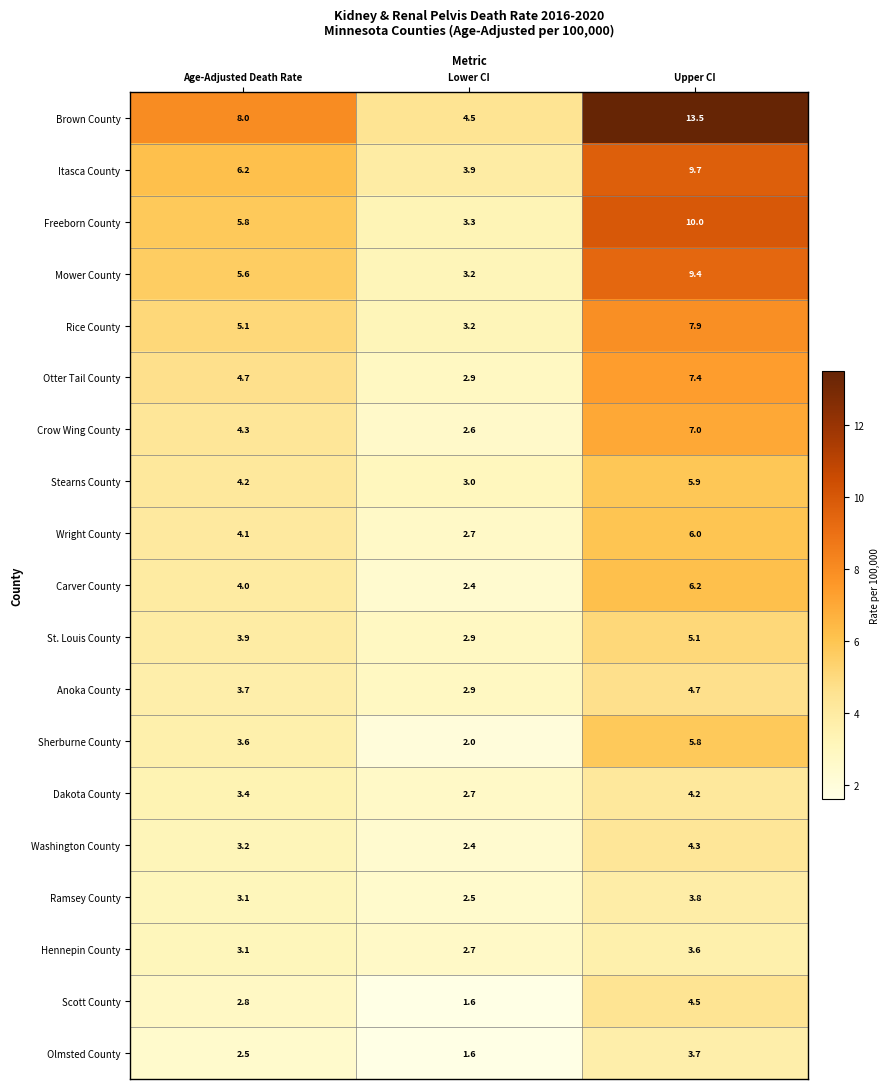

What is the greatest value displayed?

13.5